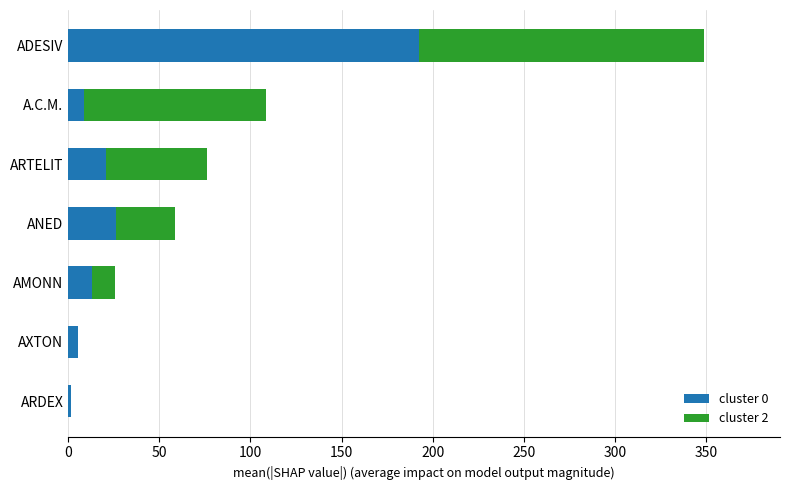

At which label is cluster 0 closest to 97?

ANED